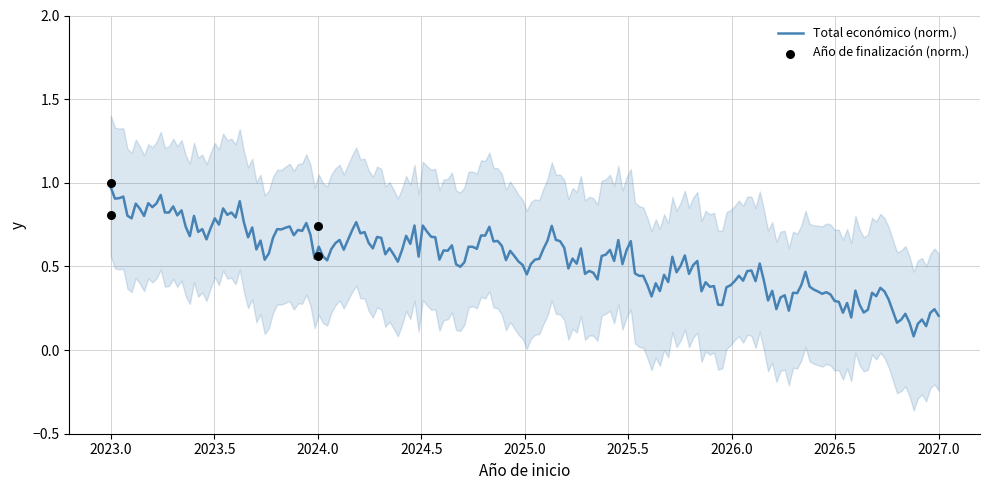

What is the change in value from 2024 to 2023?

+0.4